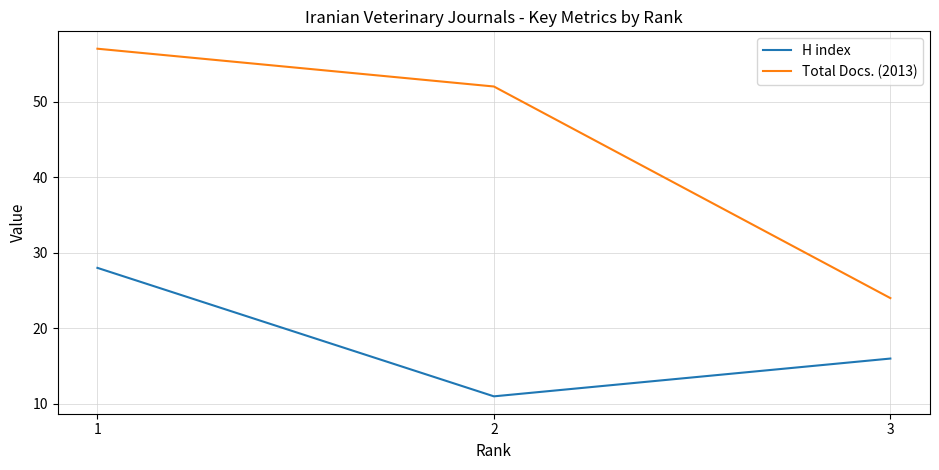

Count the number of categories in the chart.

3